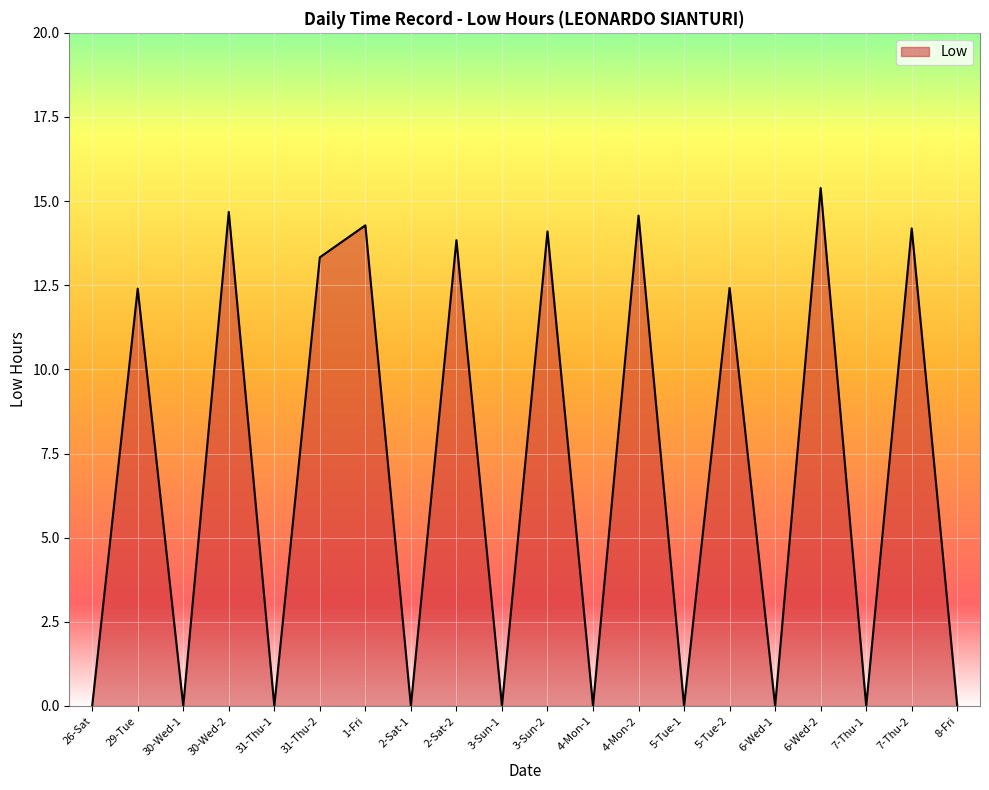

Which has a higher value, 3-Sun-2 or 31-Thu-2?

3-Sun-2